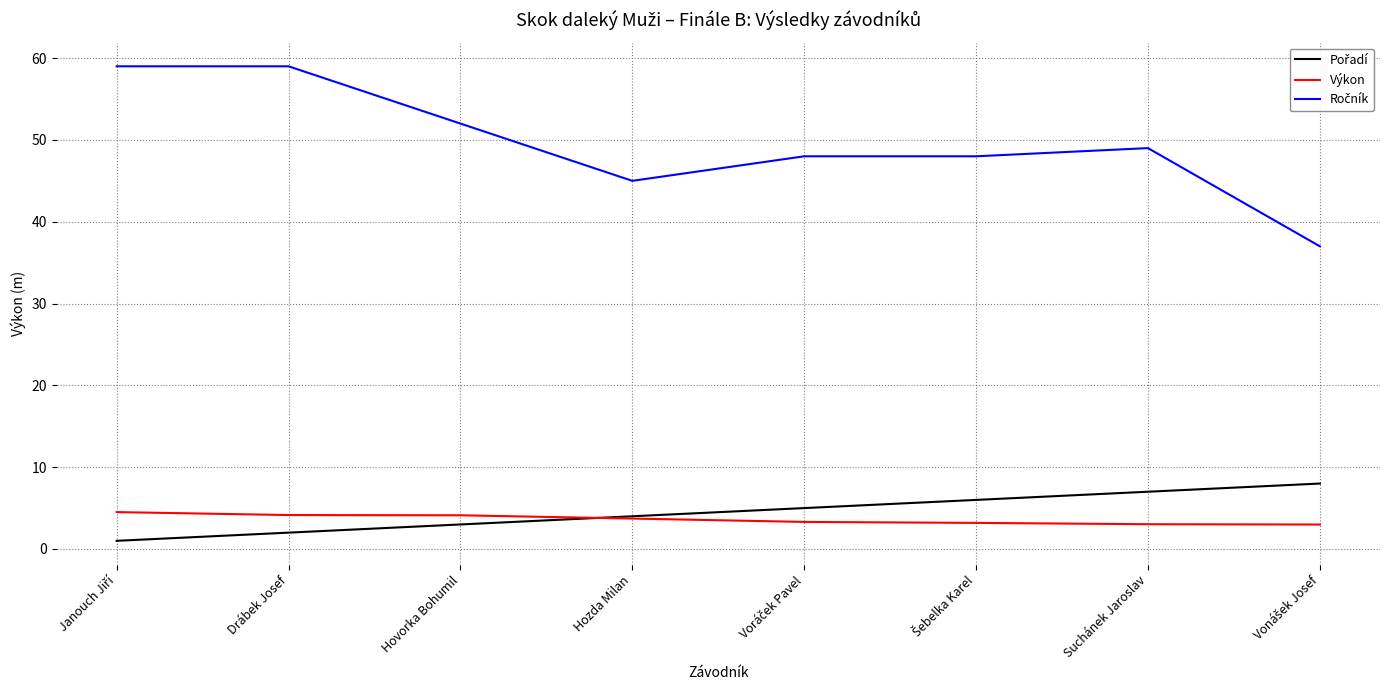

Is it true that Výkon equals 1.7 at Hozda Milan?

False